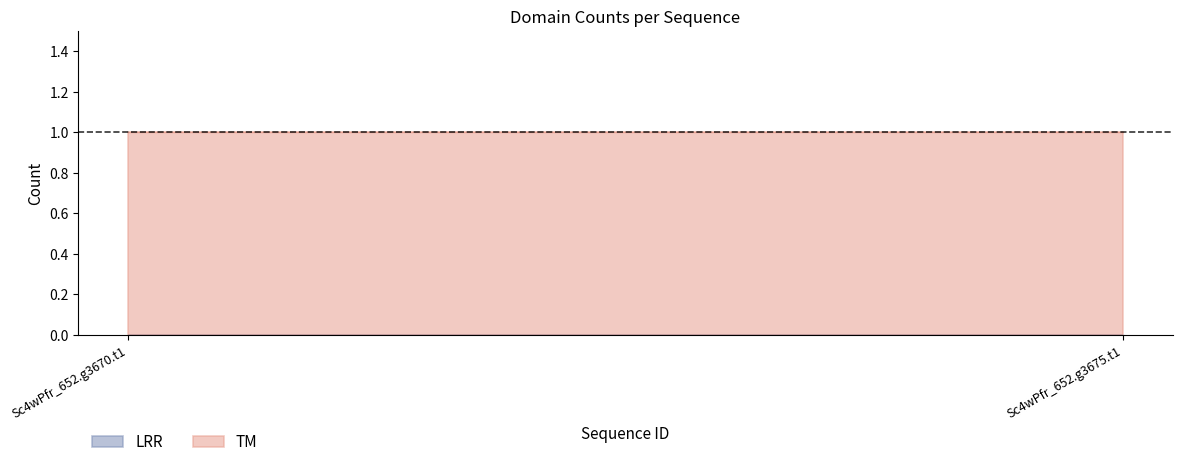

What is the label of the 2nd point from the right?

Sc4wPfr_652.g3670.t1